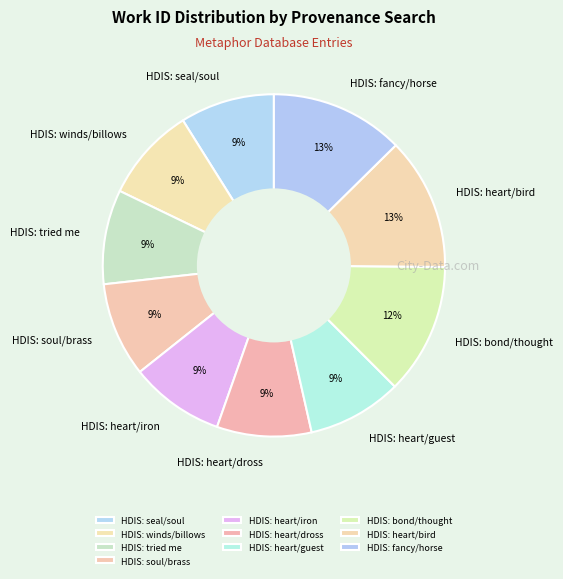

Count the number of slices in the pie.

10